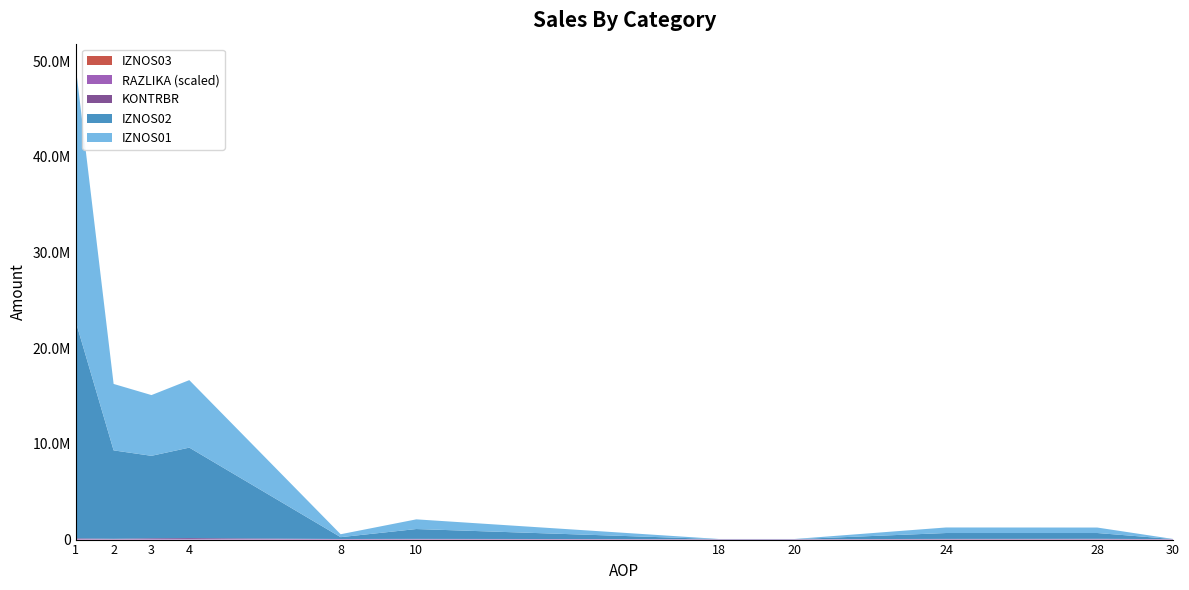

Reading right to left, transcribe all the data shown in this chart.

IZNOS01: 30=9003.9	28=571162.2	24=580166.1	20=16717.3	18=16717.3	10=1011294.8	8=304737.6	4=7053782.7	3=6347225.6	2=6944109.0	1=26600141.3
IZNOS02: 30=10191.4	28=603795.8	24=613987.2	20=4287.8	18=4287.8	10=1029256.2	8=191354.2	4=9458874.2	3=8620972.2	2=9239247.3	1=22634360.8
KONTRBR: 30=881.6	28=49805.1	24=43395.4	20=505.9	18=455.3	10=30698.1	8=5499.6	4=103886.1	3=70767.5	2=50845.2	1=71868.9
RAZLIKA: 30=0.5	28=0.3	24=0.3	20=0.4	18=0.4	10=0.4	8=0.6	4=0.5	3=0.6	2=0.3	1=0.5
IZNOS03: 30=0.0	28=0.0	24=0.0	20=0.0	18=0.0	10=0.0	8=0.0	4=0.0	3=0.0	2=0.0	1=0.0